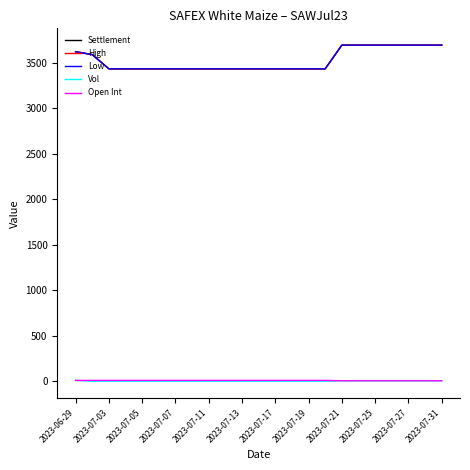

Does the chart have visible grid lines?

No